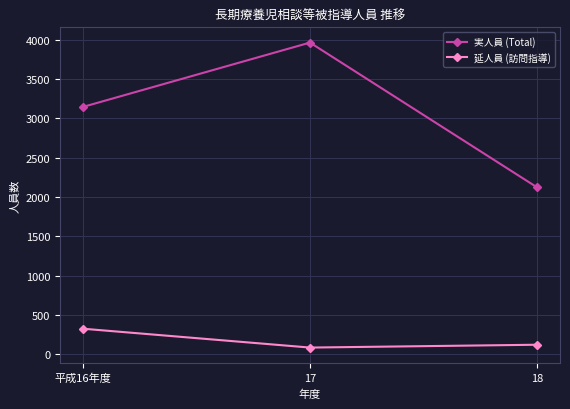

Rank the series by their average value, from highest to lowest.

実人員 (Total), 延人員 (訪問指導)